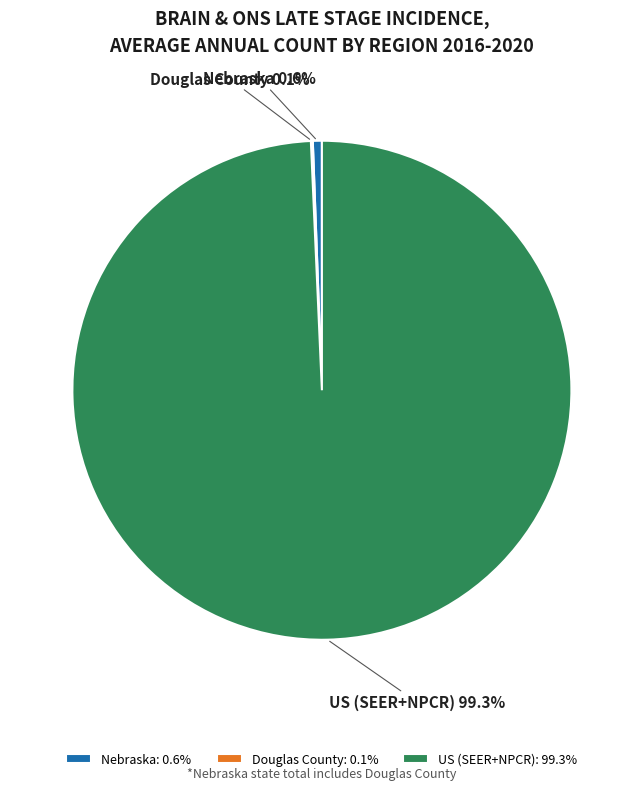

Combined, do Nebraska and US (SEER+NPCR) account for over 50%?

Yes